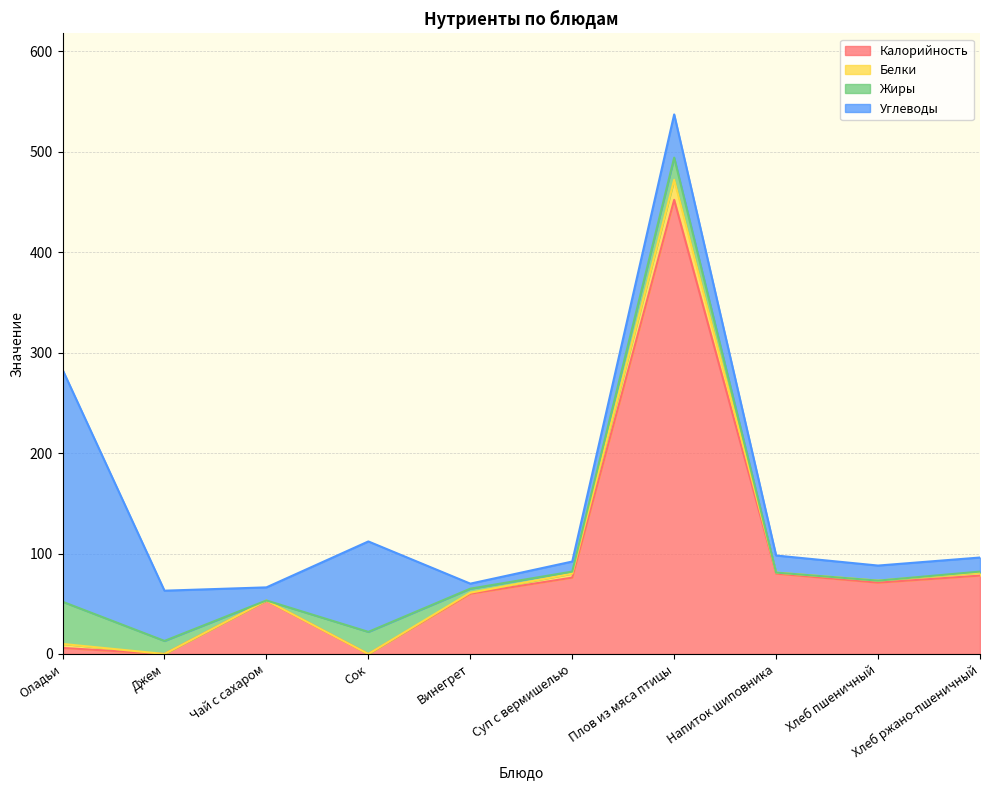

What is the label of the 7th point from the left?

Плов из мяса птицы